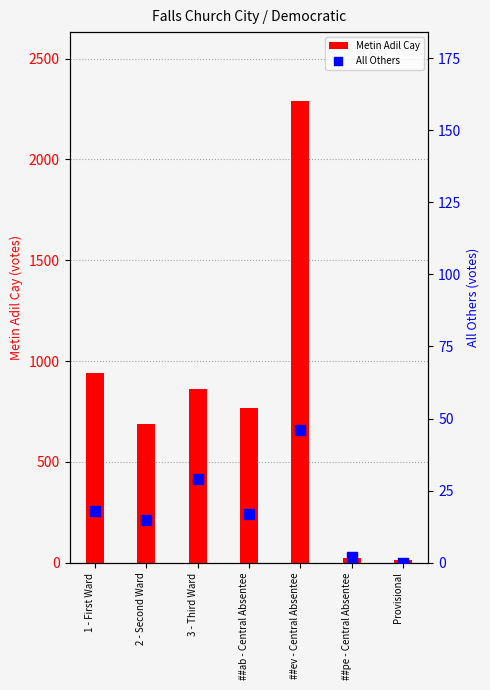

Which series has the largest total across all categories?

Metin Adil Cay